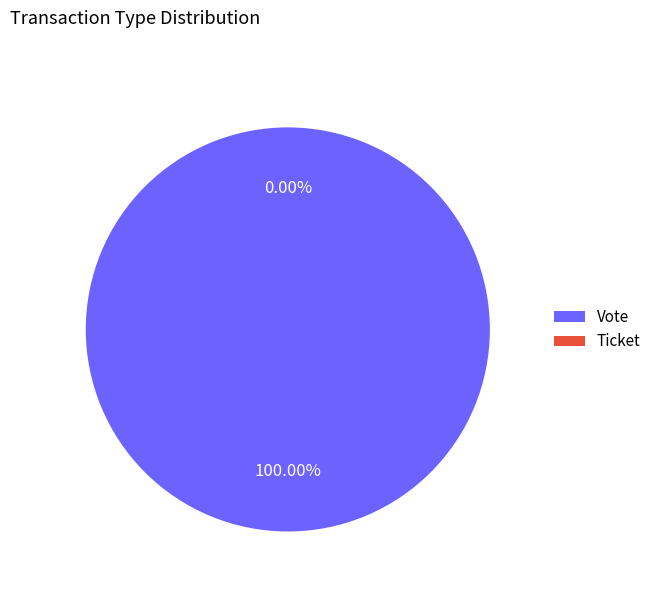

Count the number of slices in the pie.

2